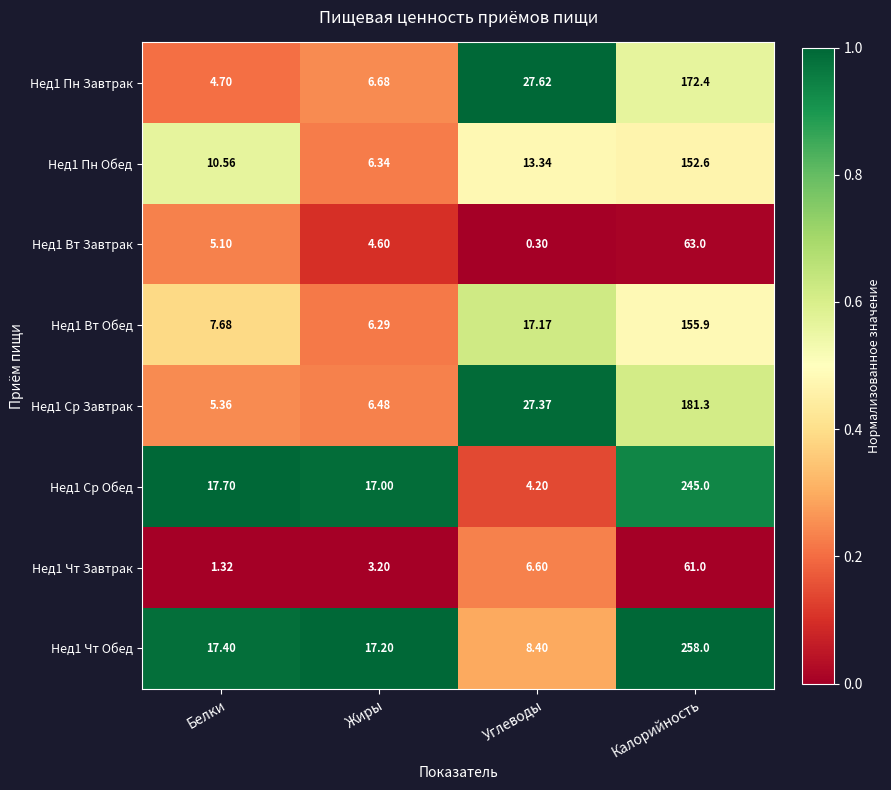

Which series has the widest spread of values?

Нед1 Чт Обед